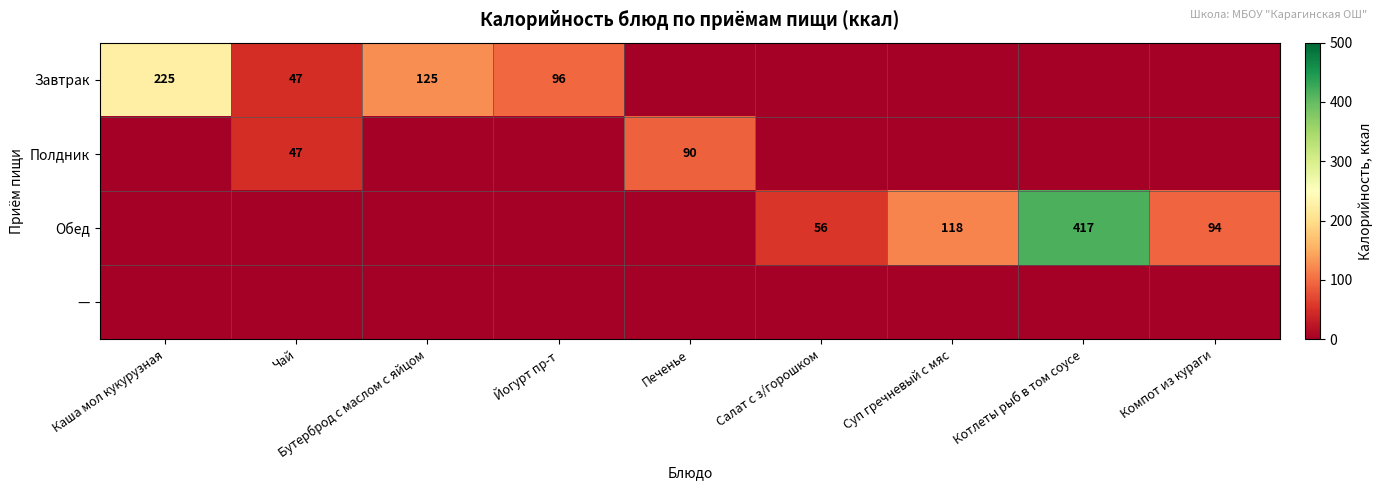

Is it true that Полдник equals 50 at Печенье?

False